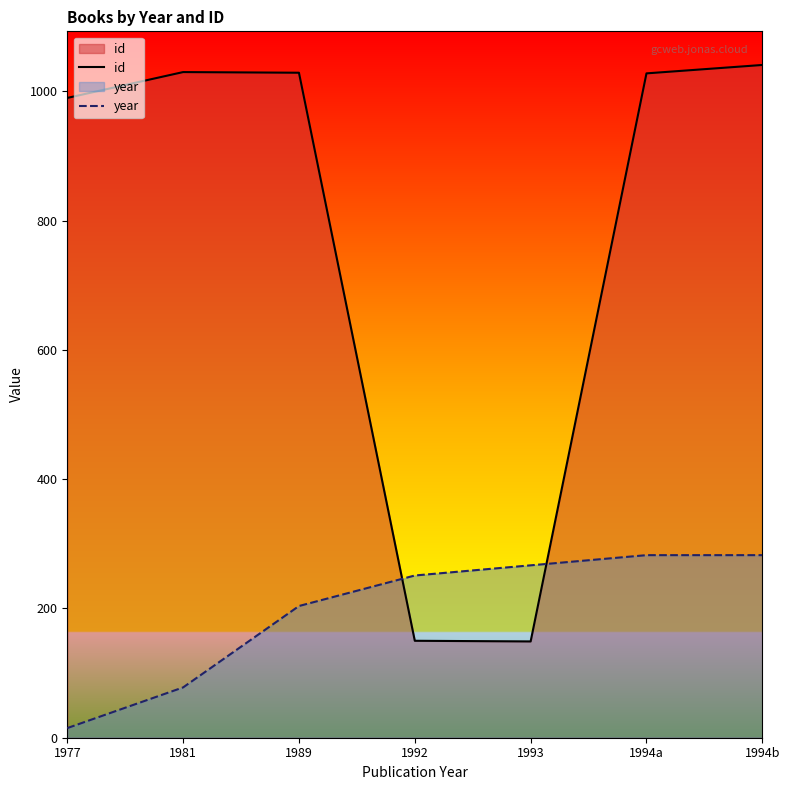

What is the lowest value of the year series?

14.9